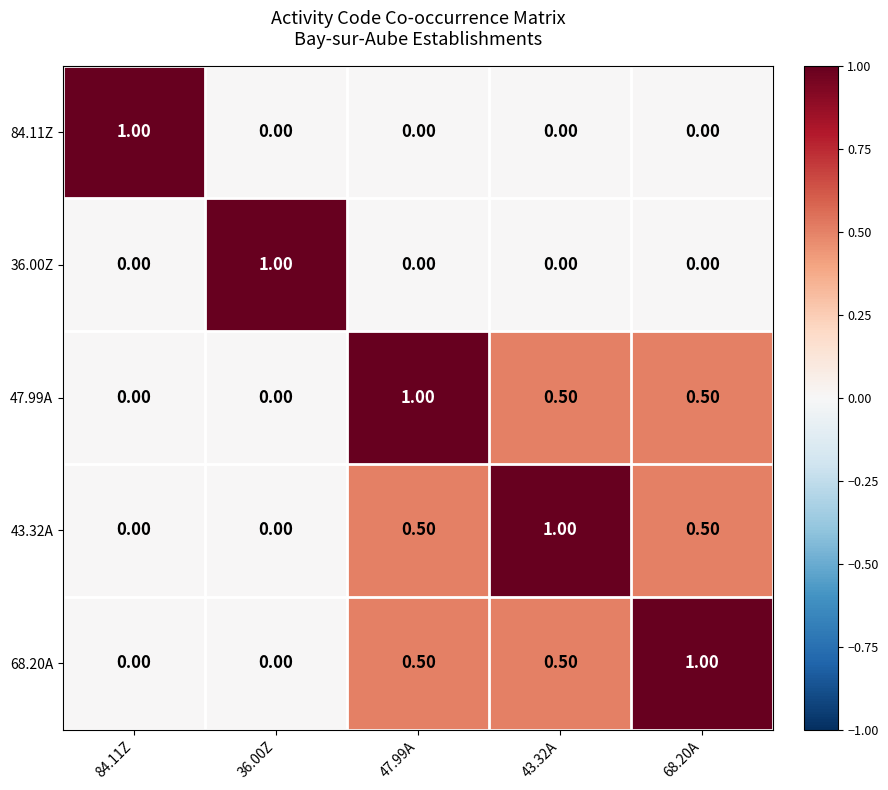

Is the value of 43.32A at 68.20A greater than the value of 84.11Z at 68.20A?

Yes